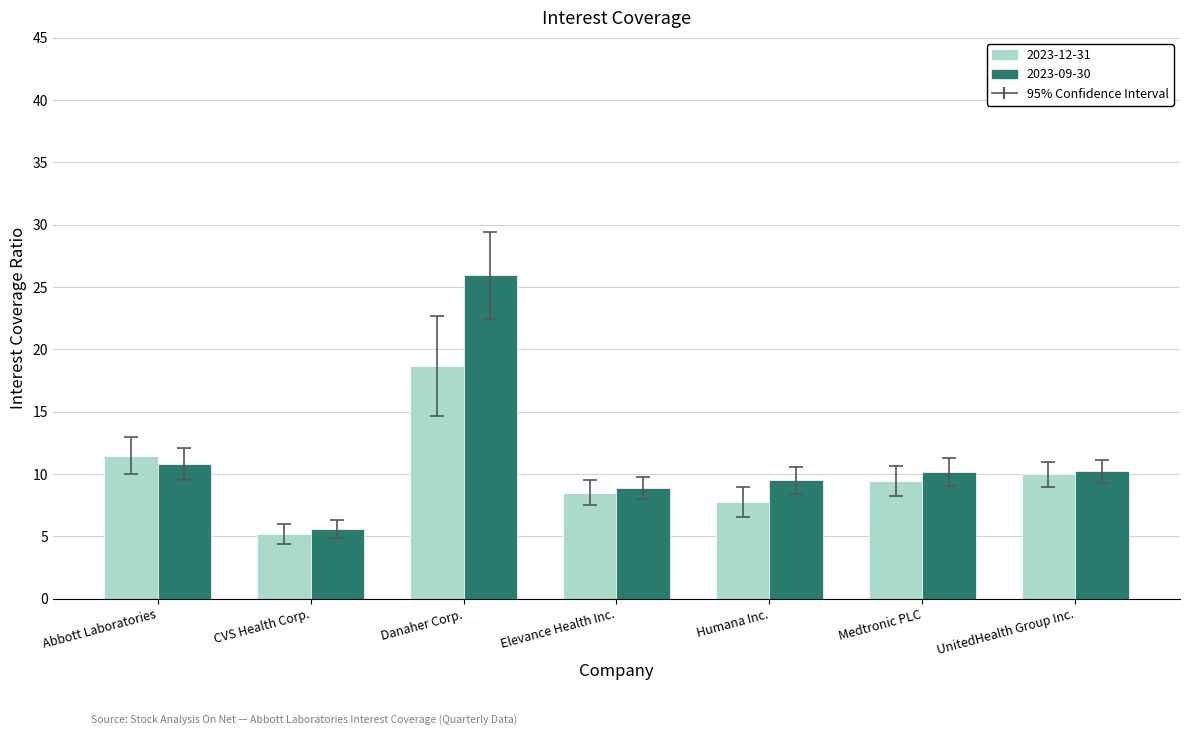

How many bars are there in each group?

2